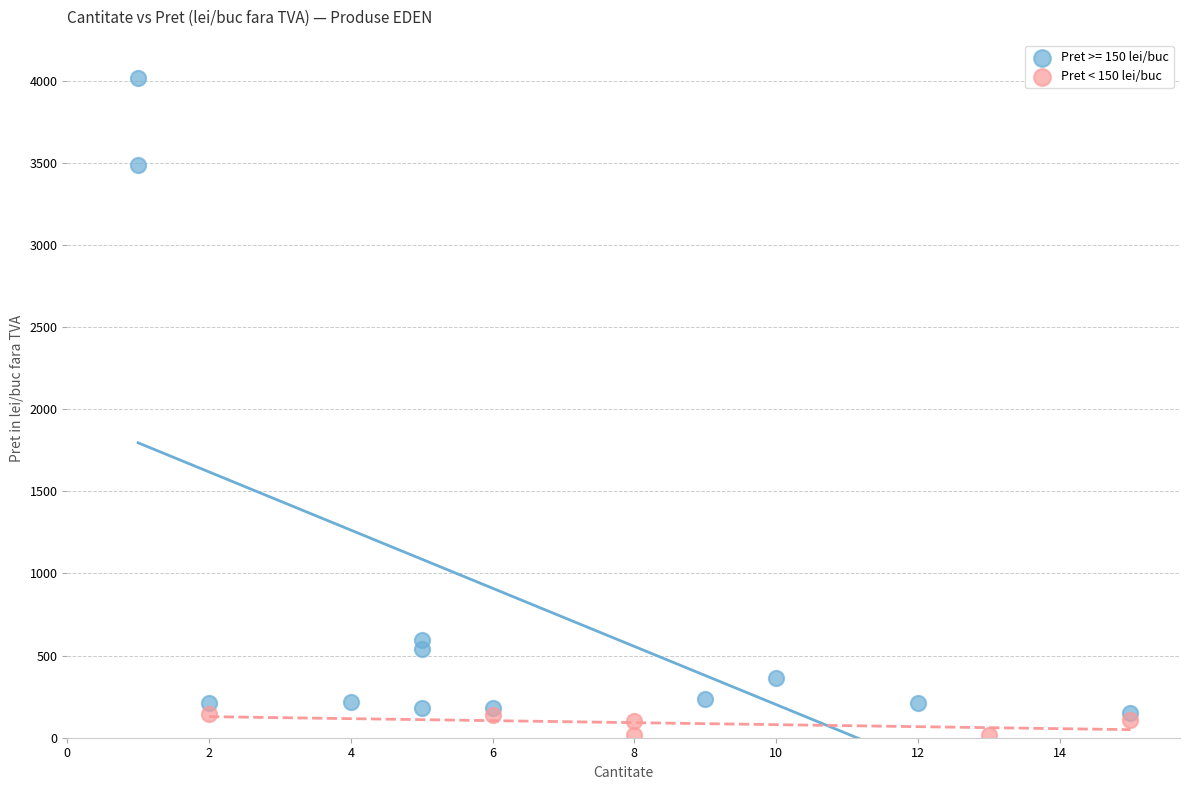

Which series has the widest spread of Y values?

Pret >= 150 lei/buc